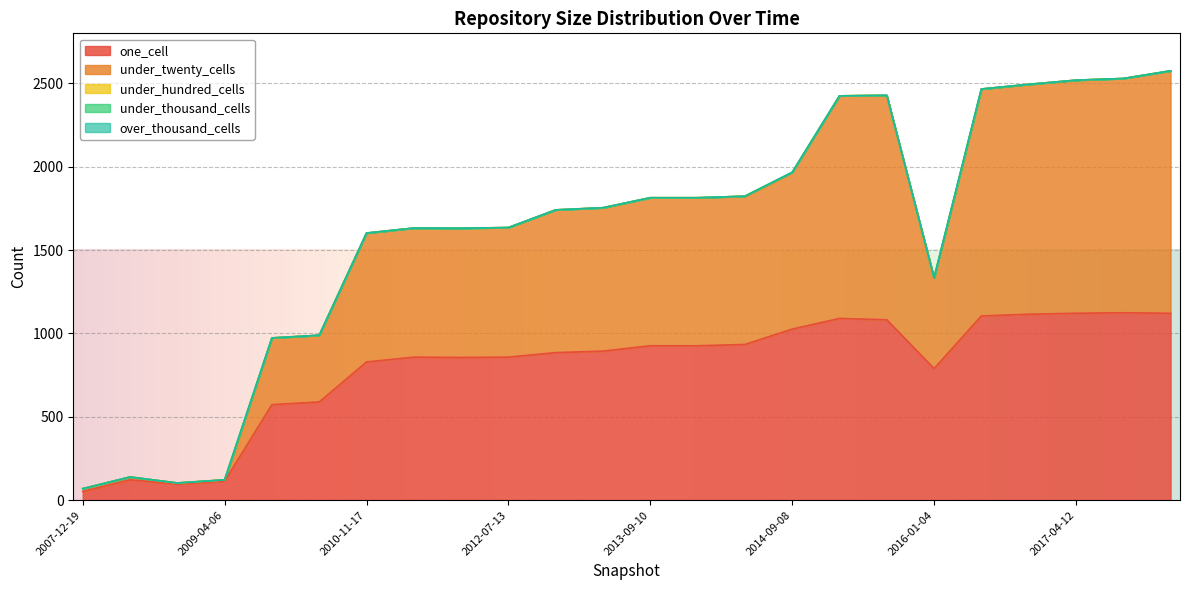

Which has a higher value, 2013-09-10 or 2016-10-07?

2016-10-07